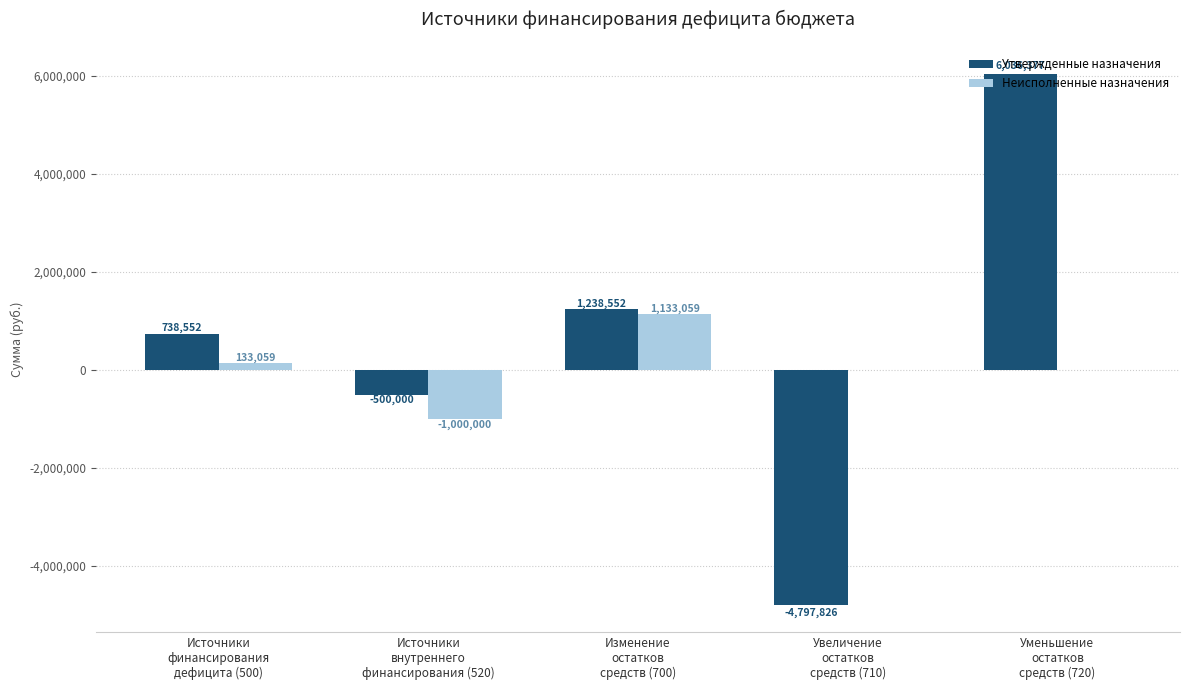

Which series has the largest total across all categories?

Утвержденные назначения